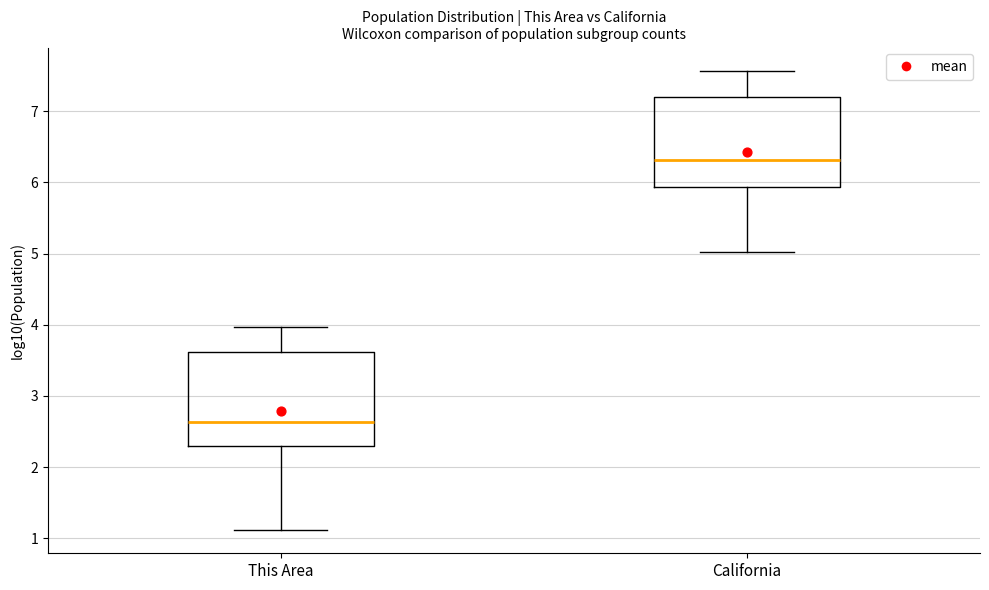

Reading left to right, transcribe this box plot: for each box, give where its median line is, the range the box spans, and where its two whiskers end, as read against the y-axis. The values are not printed on the chart, so give them approximately, as read against the axis.

This Area: median 2.6, box 2.3 to 3.6, whiskers 1.1 to 4.0
California: median 6.3, box 5.9 to 7.2, whiskers 5.0 to 7.6